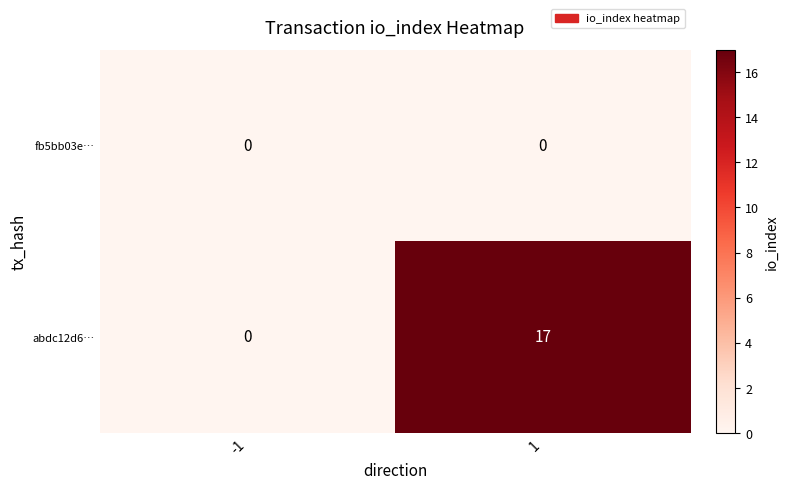

How many data points does each series have?

2